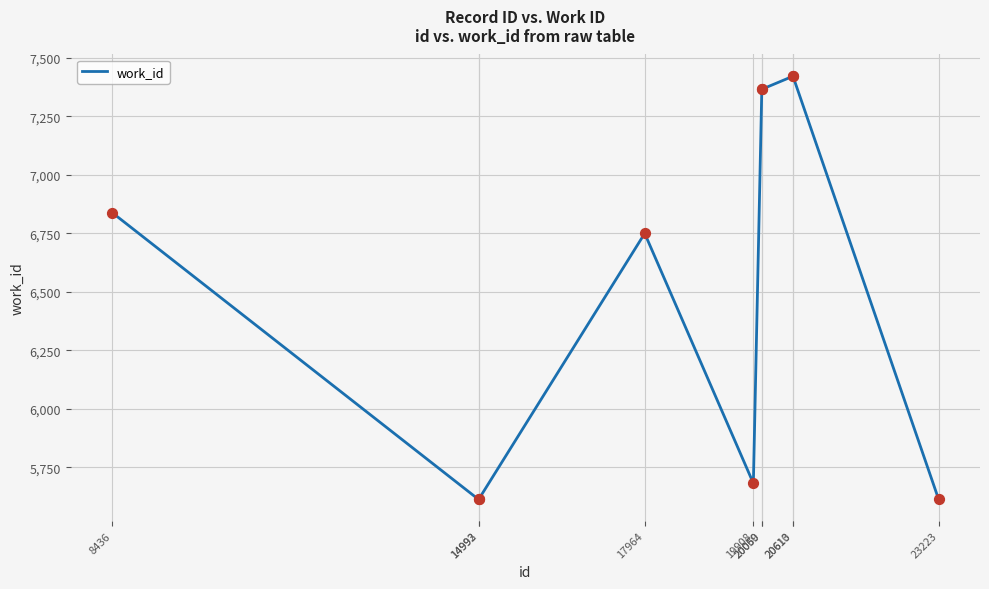

Between 20060 and 20610, which is larger?

20610